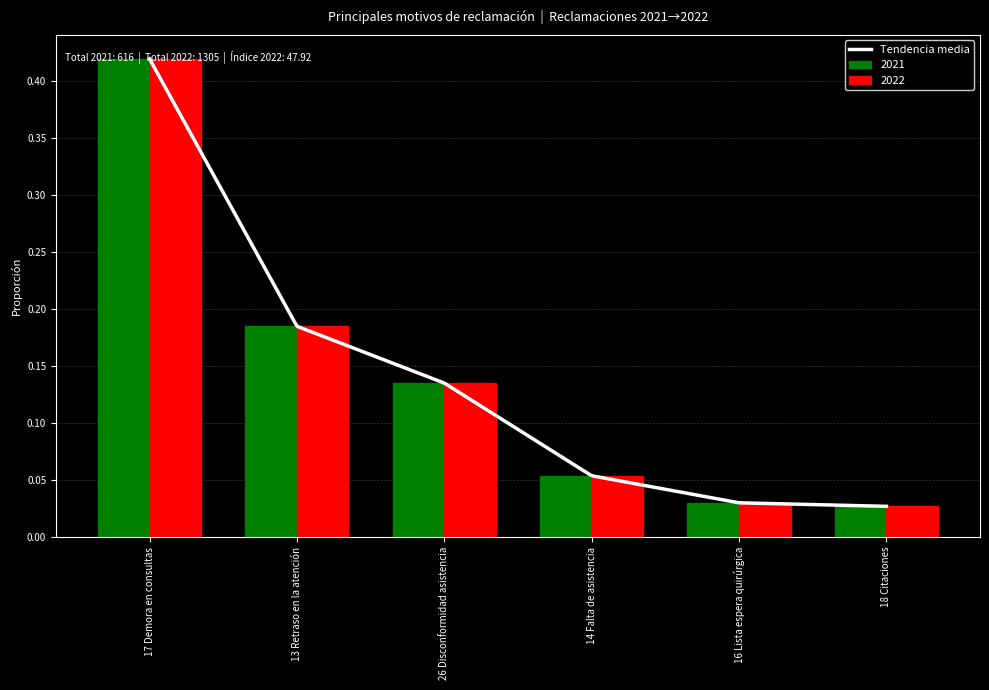

Which series has the largest total across all categories?

2021